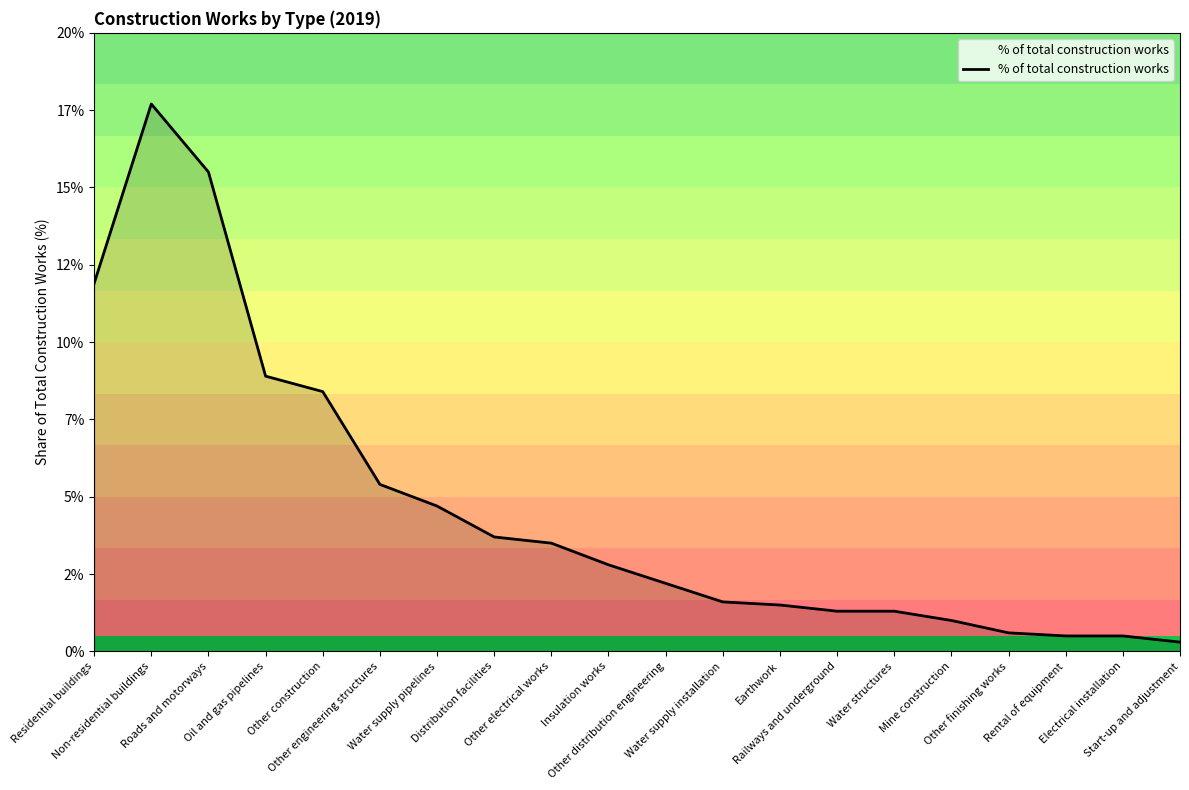

True or false: the data shows 8.8 at Non-residential buildings.

False